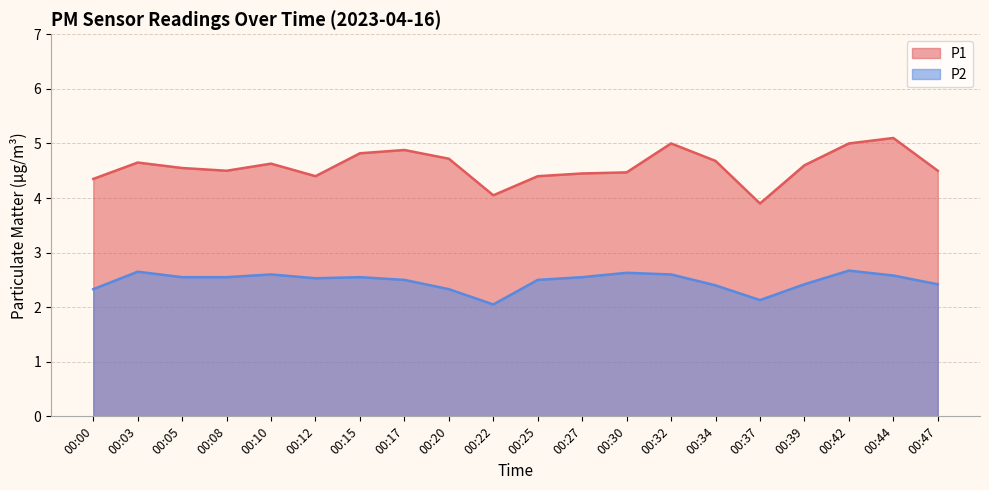

List the series in order of their overall mean, highest first.

P1, P2